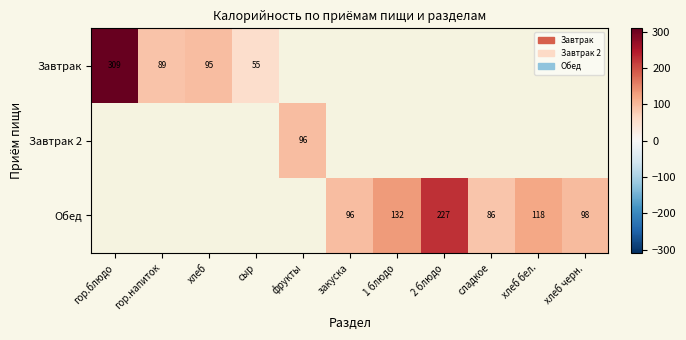

The Завтрак series shows 89.0 at гор.напиток. True or false?

True